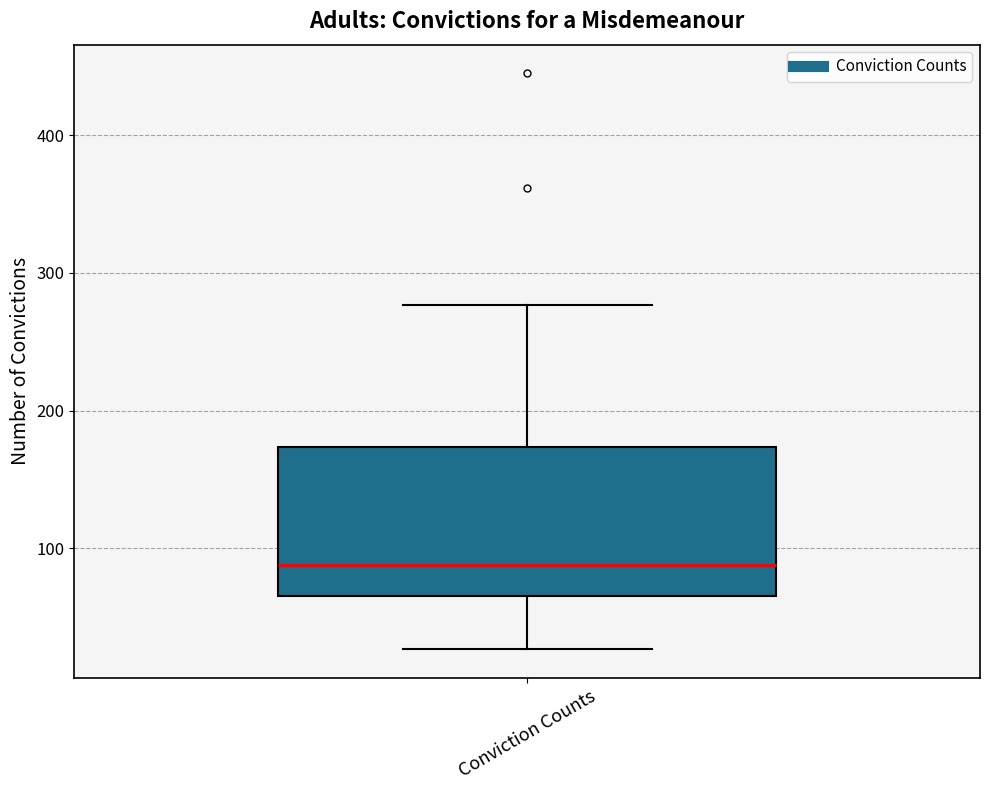

Read this box plot against the y-axis: the position of the median line, the range covered by the box, and the ends of both whiskers. The values are not printed on the chart, so give them approximately, as read against the axis.

median 90, box 70 to 170, whiskers 30 to 280